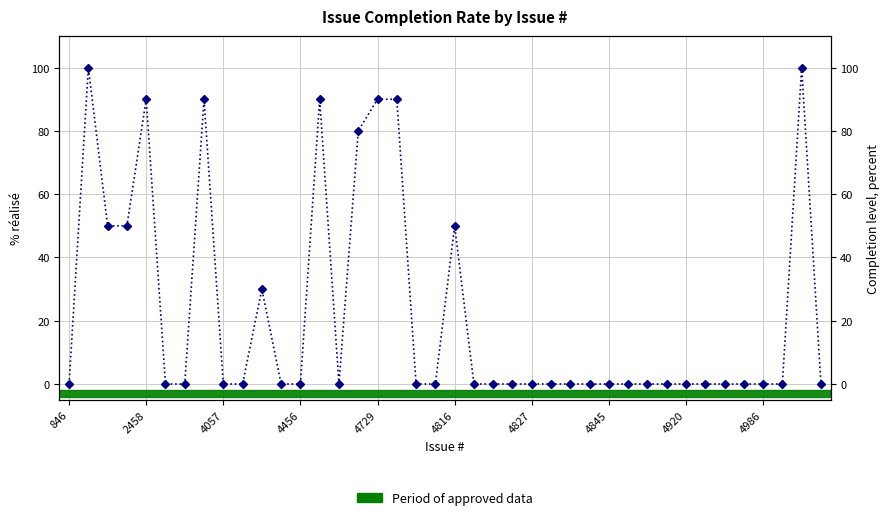

The value at 4057 is 71. True or false?

False